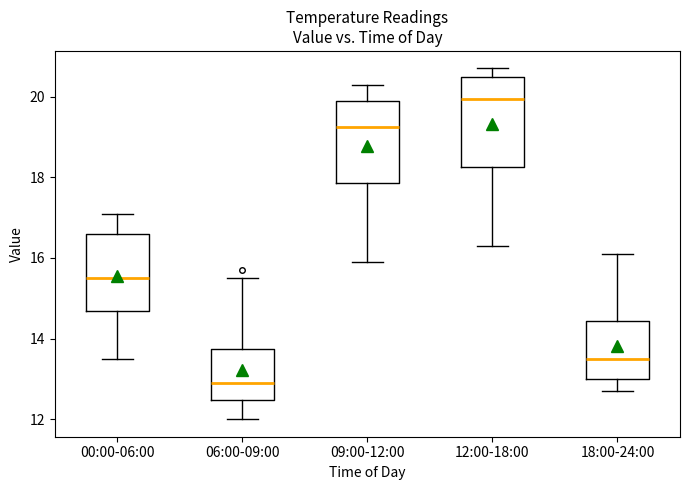

Where does the upper whisker of the box for 18:00-24:00 end on the y-axis? The values are not printed on the chart, so give them approximately, as read against the axis.

16.2